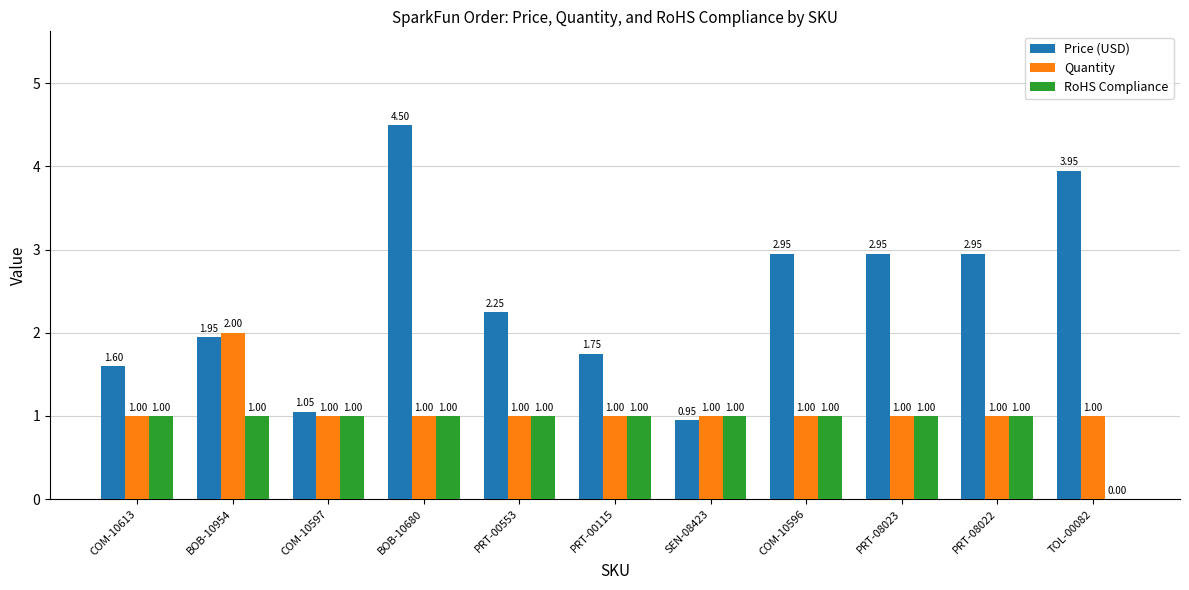

Which series has the largest range (max minus min)?

Price (USD)